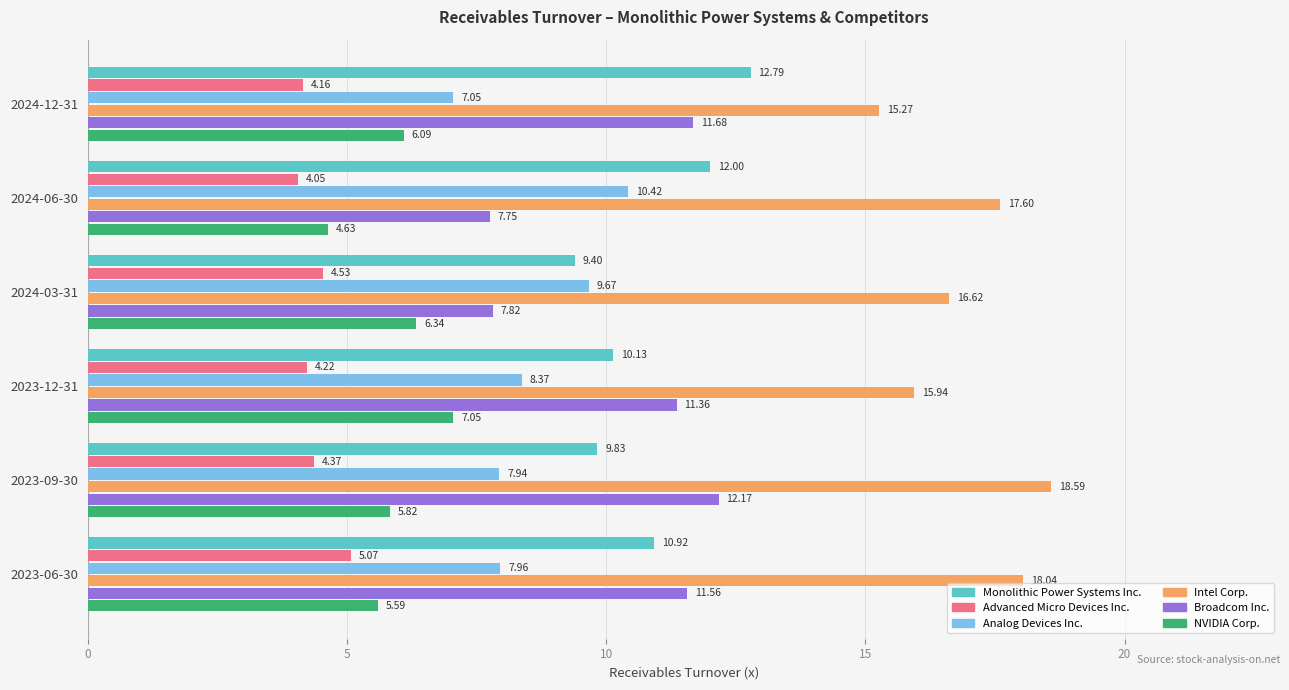

Which label corresponds to the largest value in the chart?

2023-09-30